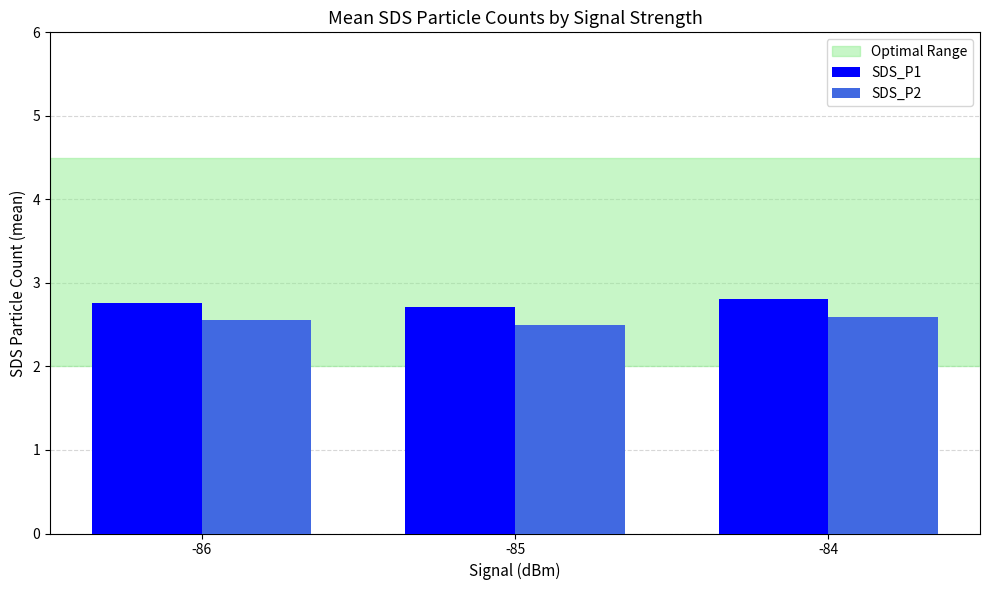

Is the value of SDS_P1 at -84 greater than the value of SDS_P2 at -84?

Yes